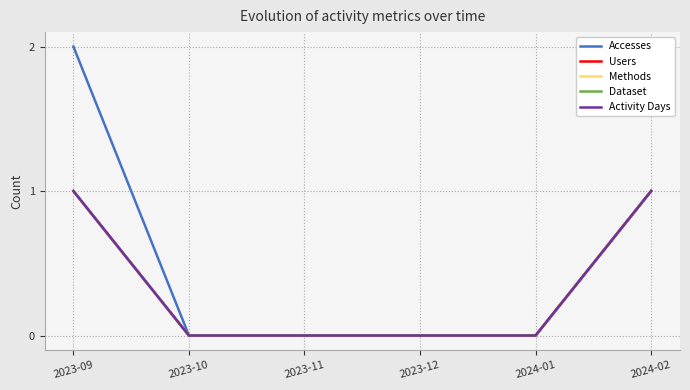

Does the chart have visible grid lines?

Yes